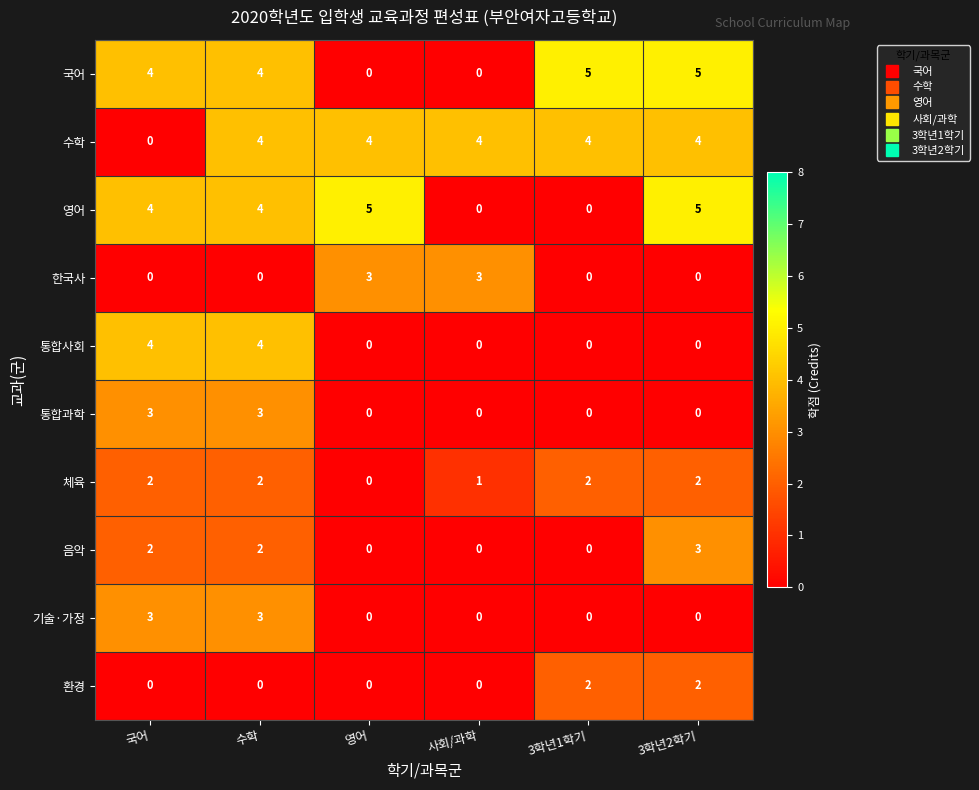

The value of 기술·가정 at 국어 is 3. True or false?

True